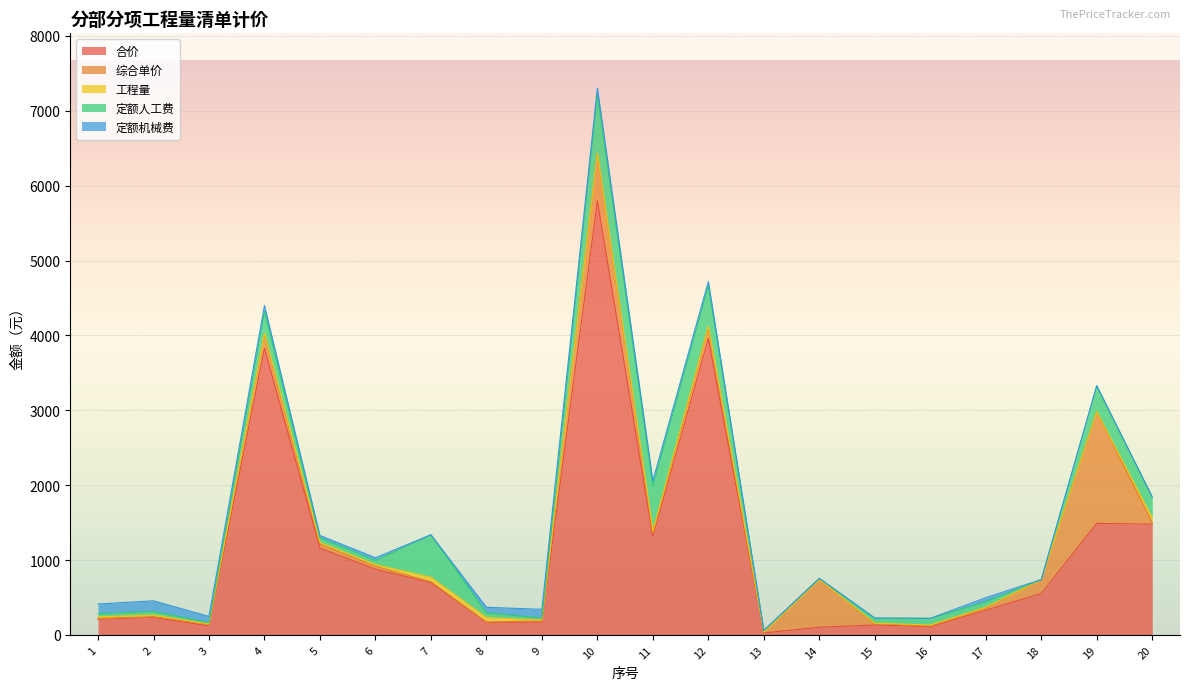

What is the spread (max minus min) of values at 10?

5787.8